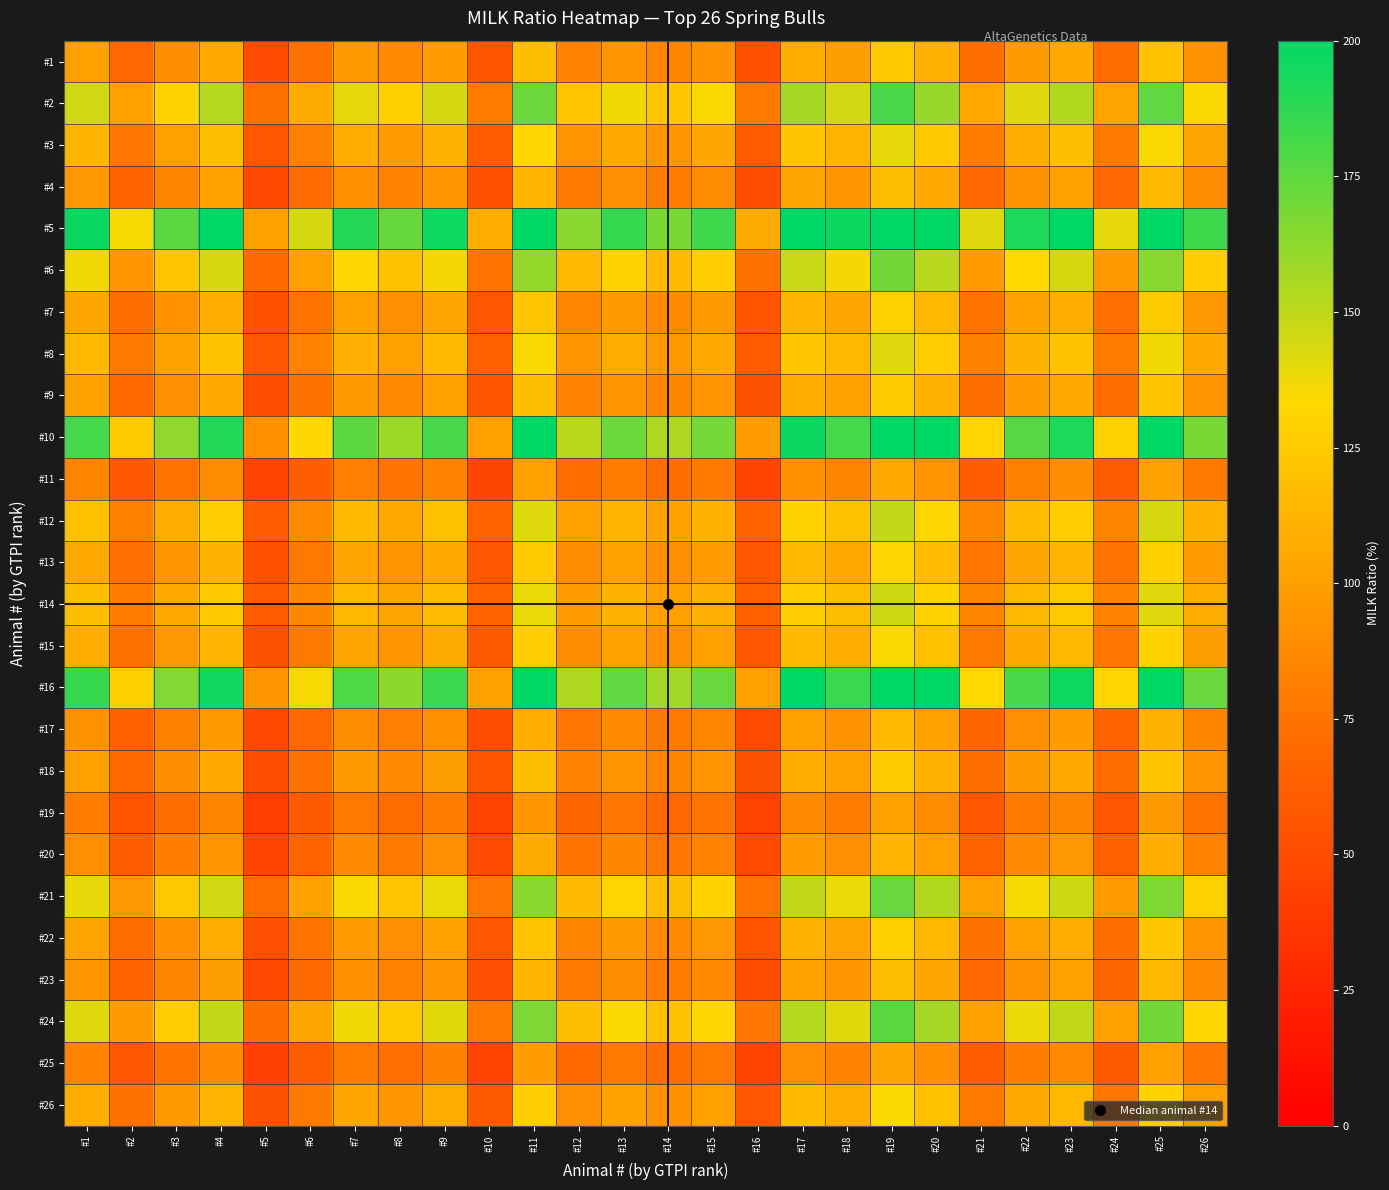

Reading left to right, list all the values displayed in this chart.

#1: #1=100.0	#2=68.7	#3=89.1	#4=104.8	#5=50.6	#6=73.0	#7=96.4	#8=87.6	#9=99.2	#10=55.0	#11=117.7	#12=83.2	#13=94.1	#14=84.7	#15=92.8	#16=53.8	#17=107.8	#18=99.6	#19=124.1	#20=110.2	#21=71.9	#22=97.3	#23=105.3	#24=70.5	#25=119.9	#26=92.6
#2: #1=145.6	#2=100.0	#3=129.8	#4=152.6	#5=73.8	#6=106.3	#7=140.4	#8=127.5	#9=144.5	#10=80.0	#11=171.4	#12=121.2	#13=137.1	#14=123.4	#15=135.1	#16=78.4	#17=157.0	#18=145.1	#19=180.8	#20=160.5	#21=104.7	#22=141.6	#23=153.4	#24=102.6	#25=174.6	#26=134.9
#3: #1=112.2	#2=77.0	#3=100.0	#4=117.5	#5=56.8	#6=81.9	#7=108.2	#8=98.2	#9=111.3	#10=61.6	#11=132.0	#12=93.3	#13=105.6	#14=95.0	#15=104.1	#16=60.4	#17=120.9	#18=111.7	#19=139.2	#20=123.6	#21=80.7	#22=109.1	#23=118.1	#24=79.0	#25=134.5	#26=103.9
#4: #1=95.5	#2=65.5	#3=85.1	#4=100.0	#5=48.3	#6=69.7	#7=92.0	#8=83.6	#9=94.7	#10=52.5	#11=112.3	#12=79.4	#13=89.9	#14=80.9	#15=88.6	#16=51.4	#17=102.9	#18=95.1	#19=118.5	#20=105.2	#21=68.6	#22=92.8	#23=100.5	#24=67.3	#25=114.4	#26=88.4
#5: #1=197.5	#2=135.6	#3=176.0	#4=200.0	#5=100.0	#6=144.1	#7=190.4	#8=172.9	#9=195.9	#10=108.5	#11=200.0	#12=164.3	#13=185.9	#14=167.3	#15=183.2	#16=106.3	#17=200.0	#18=196.7	#19=200.0	#20=200.0	#21=142.0	#22=192.0	#23=200.0	#24=139.1	#25=200.0	#26=182.9
#6: #1=137.0	#2=94.1	#3=122.2	#4=143.6	#5=69.4	#6=100.0	#7=132.1	#8=120.0	#9=136.0	#10=75.3	#11=161.3	#12=114.0	#13=129.0	#14=116.1	#15=127.1	#16=73.8	#17=147.7	#18=136.5	#19=170.1	#20=151.0	#21=98.5	#22=133.3	#23=144.3	#24=96.5	#25=164.3	#26=126.9
#7: #1=103.7	#2=71.2	#3=92.5	#4=108.6	#5=52.5	#6=75.7	#7=100.0	#8=90.8	#9=102.9	#10=57.0	#11=122.1	#12=86.3	#13=97.6	#14=87.9	#15=96.2	#16=55.8	#17=111.8	#18=103.3	#19=128.7	#20=114.3	#21=74.6	#22=100.9	#23=109.2	#24=73.1	#25=124.3	#26=96.1
#8: #1=114.2	#2=78.4	#3=101.8	#4=119.6	#5=57.8	#6=83.3	#7=110.1	#8=100.0	#9=113.3	#10=62.7	#11=134.4	#12=95.0	#13=107.5	#14=96.7	#15=105.9	#16=61.5	#17=123.1	#18=113.7	#19=141.7	#20=125.8	#21=82.1	#22=111.1	#23=120.3	#24=80.4	#25=136.9	#26=105.8
#9: #1=100.8	#2=69.2	#3=89.8	#4=105.6	#5=51.0	#6=73.5	#7=97.2	#8=88.3	#9=100.0	#10=55.4	#11=118.6	#12=83.9	#13=94.9	#14=85.4	#15=93.5	#16=54.3	#17=108.6	#18=100.4	#19=125.1	#20=111.1	#21=72.5	#22=98.0	#23=106.1	#24=71.0	#25=120.8	#26=93.3
#10: #1=182.0	#2=124.9	#3=162.2	#4=190.6	#5=92.2	#6=132.8	#7=175.5	#8=159.4	#9=180.5	#10=100.0	#11=200.0	#12=151.4	#13=171.3	#14=154.2	#15=168.8	#16=98.0	#17=196.1	#18=181.3	#19=200.0	#20=200.0	#21=130.9	#22=177.0	#23=191.6	#24=128.2	#25=200.0	#26=168.5
#11: #1=85.0	#2=58.3	#3=75.7	#4=89.0	#5=43.0	#6=62.0	#7=81.9	#8=74.4	#9=84.3	#10=46.7	#11=100.0	#12=70.7	#13=80.0	#14=72.0	#15=78.8	#16=45.7	#17=91.6	#18=84.6	#19=105.5	#20=93.6	#21=61.1	#22=82.6	#23=89.5	#24=59.9	#25=101.9	#26=78.7
#12: #1=120.2	#2=82.5	#3=107.1	#4=125.9	#5=60.9	#6=87.7	#7=115.9	#8=105.2	#9=119.2	#10=66.0	#11=141.4	#12=100.0	#13=113.1	#14=101.8	#15=111.5	#16=64.7	#17=129.5	#18=119.7	#19=149.2	#20=132.4	#21=86.4	#22=116.9	#23=126.6	#24=84.7	#25=144.0	#26=111.3
#13: #1=106.2	#2=72.9	#3=94.7	#4=111.3	#5=53.8	#6=77.5	#7=102.4	#8=93.0	#9=105.4	#10=58.4	#11=125.0	#12=88.4	#13=100.0	#14=90.0	#15=98.6	#16=57.2	#17=114.5	#18=105.8	#19=131.9	#20=117.1	#21=76.4	#22=103.3	#23=111.9	#24=74.9	#25=127.3	#26=98.4
#14: #1=118.0	#2=81.0	#3=105.2	#4=123.6	#5=59.8	#6=86.1	#7=113.8	#8=103.4	#9=117.1	#10=64.9	#11=138.9	#12=98.2	#13=111.1	#14=100.0	#15=109.5	#16=63.5	#17=127.2	#18=117.6	#19=146.5	#20=130.1	#21=84.9	#22=114.8	#23=124.3	#24=83.2	#25=141.5	#26=109.3
#15: #1=107.8	#2=74.0	#3=96.1	#4=112.9	#5=54.6	#6=78.6	#7=103.9	#8=94.4	#9=106.9	#10=59.2	#11=126.8	#12=89.7	#13=101.4	#14=91.3	#15=100.0	#16=58.0	#17=116.2	#18=107.4	#19=133.8	#20=118.8	#21=77.5	#22=104.8	#23=113.5	#24=75.9	#25=129.2	#26=99.8
#16: #1=185.8	#2=127.5	#3=165.6	#4=194.6	#5=94.1	#6=135.6	#7=179.1	#8=162.7	#9=184.3	#10=102.1	#11=200.0	#12=154.6	#13=174.8	#14=157.4	#15=172.3	#16=100.0	#17=200.0	#18=185.0	#19=200.0	#20=200.0	#21=133.6	#22=180.7	#23=195.6	#24=130.9	#25=200.0	#26=172.0
#17: #1=92.8	#2=63.7	#3=82.7	#4=97.2	#5=47.0	#6=67.7	#7=89.5	#8=81.3	#9=92.1	#10=51.0	#11=109.2	#12=77.2	#13=87.3	#14=78.6	#15=86.1	#16=49.9	#17=100.0	#18=92.4	#19=115.2	#20=102.2	#21=66.7	#22=90.2	#23=97.7	#24=65.4	#25=111.2	#26=85.9
#18: #1=100.4	#2=68.9	#3=89.5	#4=105.2	#5=50.8	#6=73.3	#7=96.8	#8=87.9	#9=99.6	#10=55.2	#11=118.1	#12=83.5	#13=94.5	#14=85.1	#15=93.1	#16=54.0	#17=108.2	#18=100.0	#19=124.6	#20=110.6	#21=72.2	#22=97.6	#23=105.7	#24=70.7	#25=120.3	#26=93.0
#19: #1=80.6	#2=55.3	#3=71.8	#4=84.4	#5=40.8	#6=58.8	#7=77.7	#8=70.6	#9=79.9	#10=44.3	#11=94.8	#12=67.0	#13=75.8	#14=68.3	#15=74.8	#16=43.4	#17=86.8	#18=80.3	#19=100.0	#20=88.8	#21=57.9	#22=78.4	#23=84.9	#24=56.8	#25=96.6	#26=74.6
#20: #1=90.8	#2=62.3	#3=80.9	#4=95.1	#5=46.0	#6=66.2	#7=87.5	#8=79.5	#9=90.0	#10=49.9	#11=106.8	#12=75.5	#13=85.4	#14=76.9	#15=84.2	#16=48.9	#17=97.8	#18=90.4	#19=112.6	#20=100.0	#21=65.3	#22=88.3	#23=95.6	#24=63.9	#25=108.8	#26=84.1
#21: #1=139.1	#2=95.5	#3=124.0	#4=145.7	#5=70.4	#6=101.5	#7=134.1	#8=121.8	#9=138.0	#10=76.4	#11=163.7	#12=115.7	#13=130.9	#14=117.8	#15=129.0	#16=74.9	#17=149.9	#18=138.5	#19=172.6	#20=153.2	#21=100.0	#22=135.3	#23=146.5	#24=98.0	#25=166.7	#26=128.8
#22: #1=102.8	#2=70.6	#3=91.7	#4=107.7	#5=52.1	#6=75.0	#7=99.1	#8=90.0	#9=102.0	#10=56.5	#11=121.0	#12=85.6	#13=96.8	#14=87.1	#15=95.4	#16=55.4	#17=110.8	#18=102.4	#19=127.6	#20=113.3	#21=73.9	#22=100.0	#23=108.3	#24=72.4	#25=123.2	#26=95.2
#23: #1=95.0	#2=65.2	#3=84.6	#4=99.5	#5=48.1	#6=69.3	#7=91.6	#8=83.2	#9=94.2	#10=52.2	#11=111.7	#12=79.0	#13=89.4	#14=80.4	#15=88.1	#16=51.1	#17=102.3	#18=94.6	#19=117.9	#20=104.6	#21=68.3	#22=92.3	#23=100.0	#24=66.9	#25=113.8	#26=87.9
#24: #1=141.9	#2=97.5	#3=126.5	#4=148.7	#5=71.9	#6=103.6	#7=136.9	#8=124.3	#9=140.8	#10=78.0	#11=167.0	#12=118.1	#13=133.6	#14=120.3	#15=131.7	#16=76.4	#17=153.0	#18=141.4	#19=176.2	#20=156.4	#21=102.1	#22=138.0	#23=149.5	#24=100.0	#25=170.1	#26=131.5
#25: #1=83.4	#2=57.3	#3=74.4	#4=87.4	#5=42.3	#6=60.9	#7=80.4	#8=73.1	#9=82.8	#10=45.8	#11=98.2	#12=69.4	#13=78.5	#14=70.7	#15=77.4	#16=44.9	#17=89.9	#18=83.1	#19=103.5	#20=91.9	#21=60.0	#22=81.1	#23=87.9	#24=58.8	#25=100.0	#26=77.3
#26: #1=108.0	#2=74.1	#3=96.3	#4=113.1	#5=54.7	#6=78.8	#7=104.1	#8=94.6	#9=107.1	#10=59.3	#11=127.1	#12=89.8	#13=101.6	#14=91.5	#15=100.2	#16=58.1	#17=116.4	#18=107.6	#19=134.0	#20=119.0	#21=77.6	#22=105.0	#23=113.7	#24=76.1	#25=129.4	#26=100.0